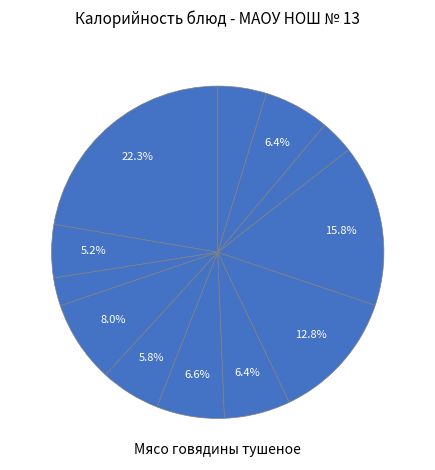

How many slices are in this pie chart?

12